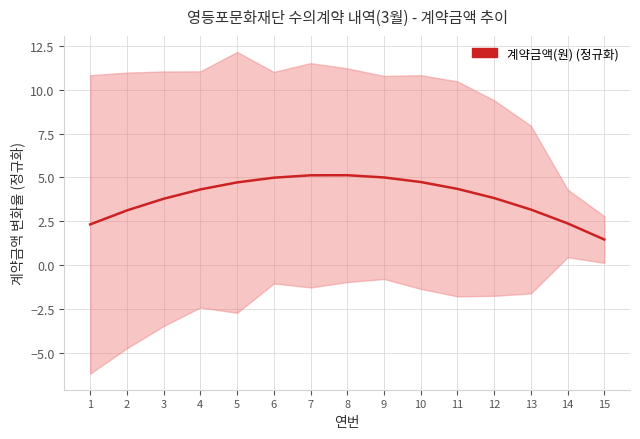

Rank the categories by value from highest to lowest.

8, 7, 9, 6, 10, 5, 11, 4, 12, 3, 13, 2, 14, 1, 15